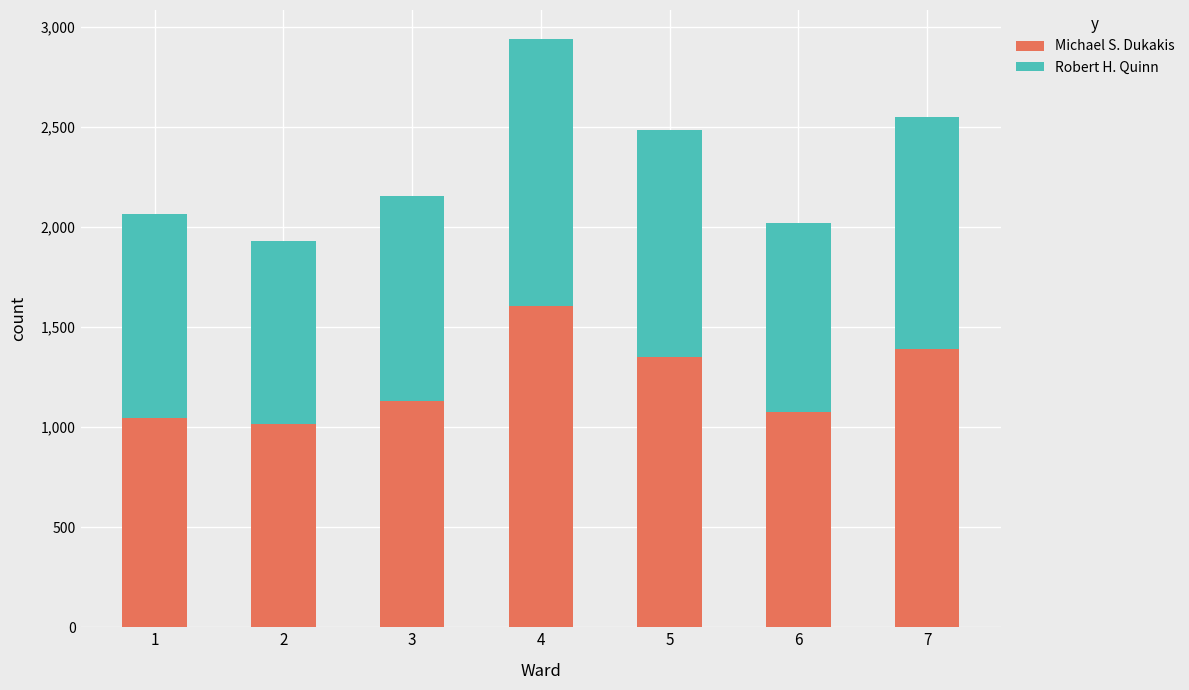

Read the Michael S. Dukakis value at 6, to the nearest 10.

1080